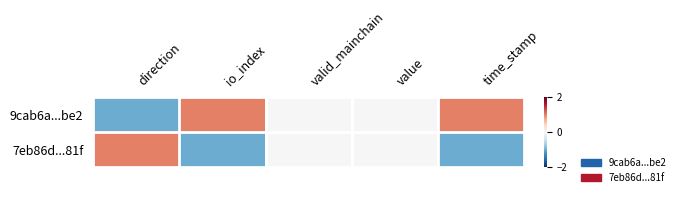

What is the difference between the highest and lowest values at io_index?

2